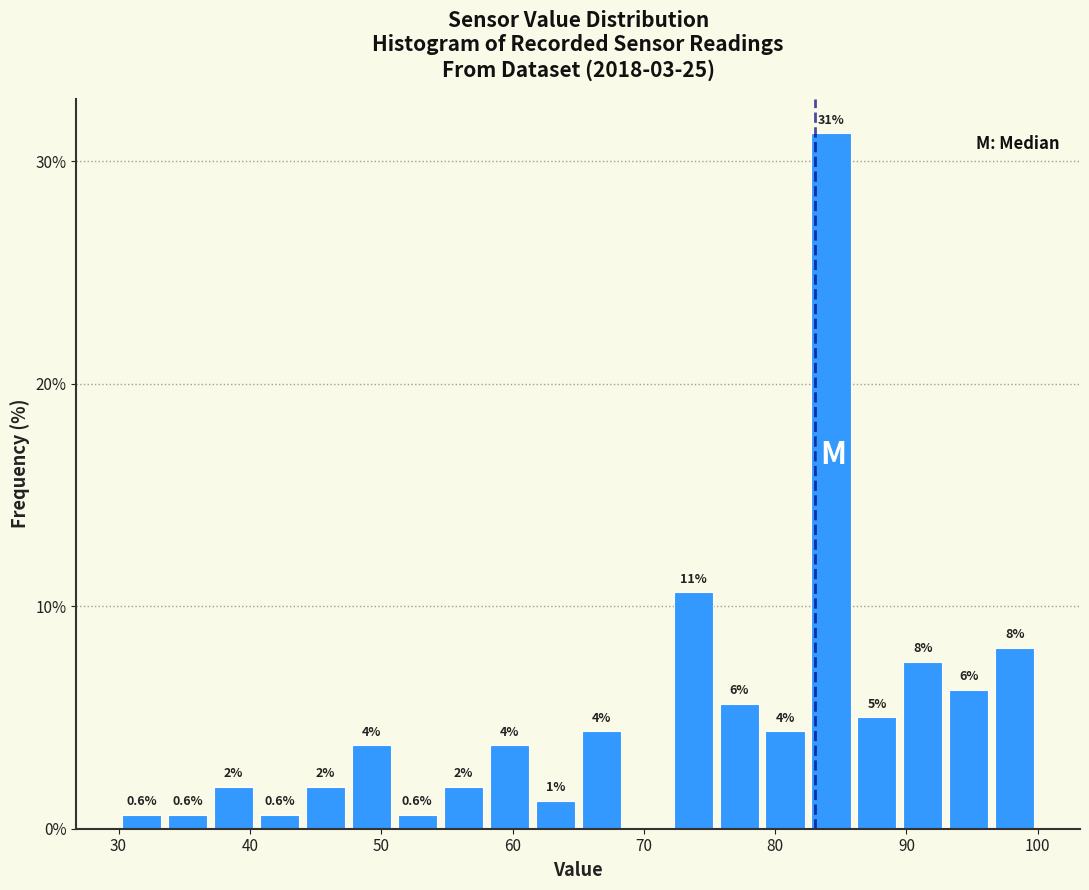

Around what value on the x-axis is the tallest bar? Give the approximate position of its centre, as read against the axis.

84